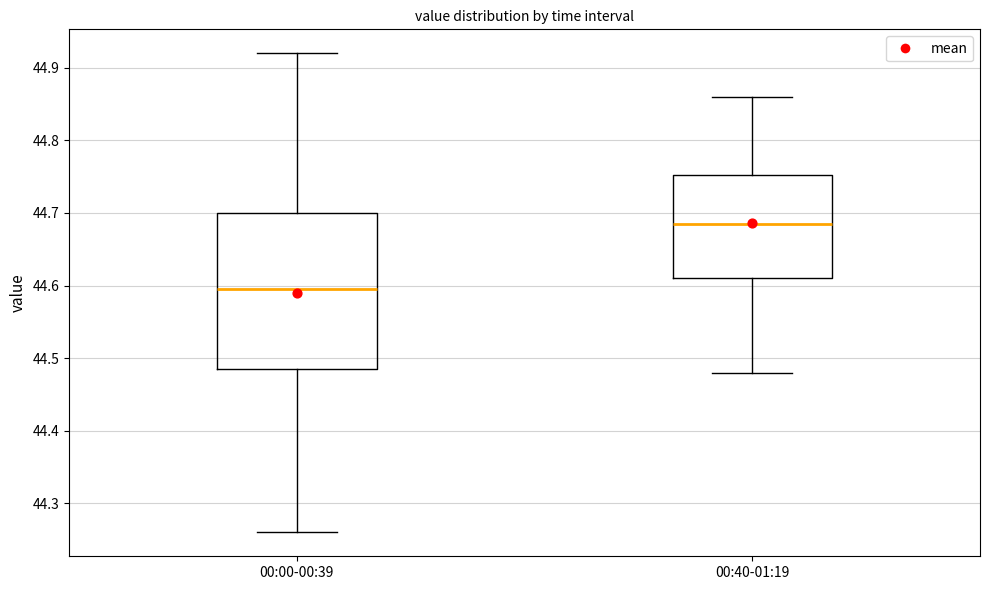

Where is the upper edge of the box for 00:00-00:39 on the y-axis? The values are not printed on the chart, so give them approximately, as read against the axis.

44.70